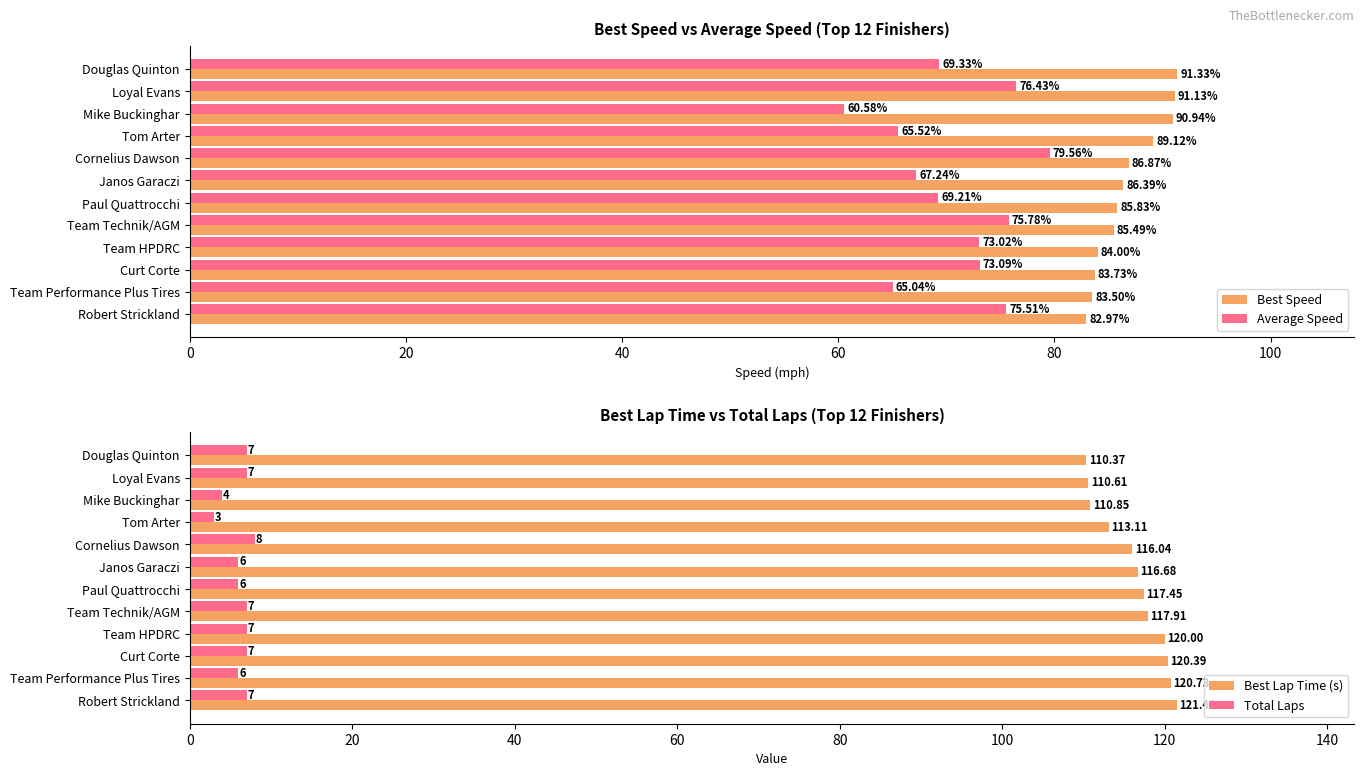

How many distinct data groups are displayed?

4